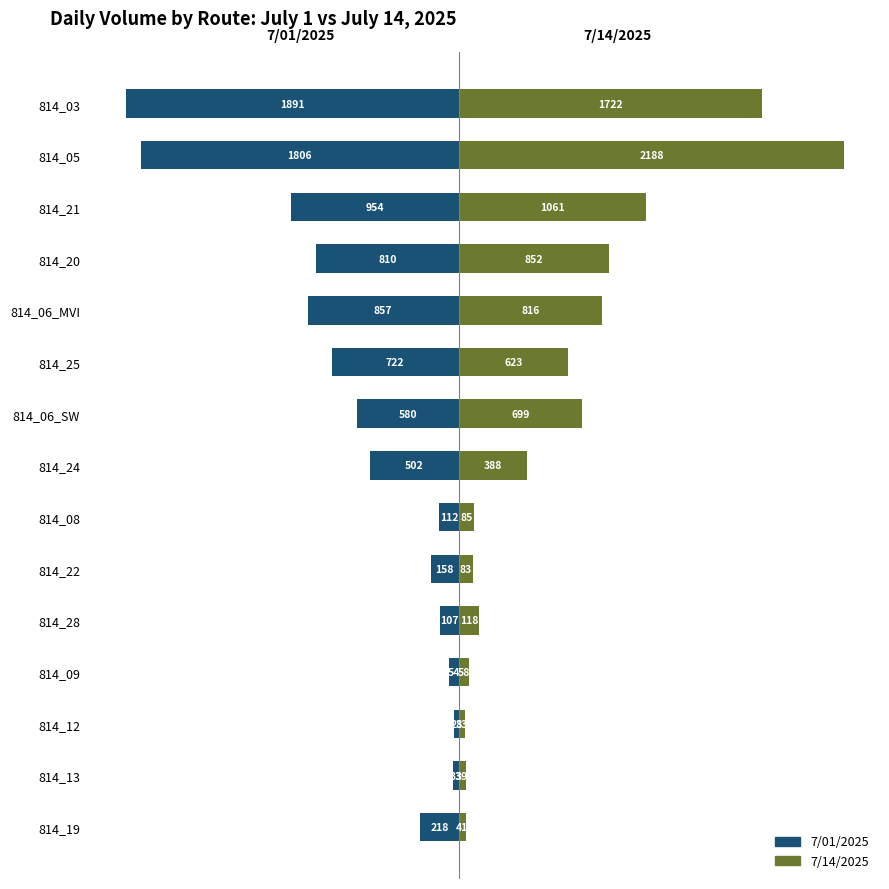

Is it true that 7/01/2025 equals -2650 at 814_03?

False